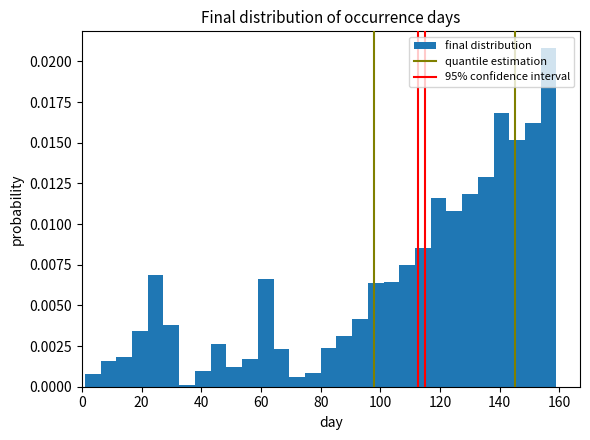

Around what value on the x-axis is the tallest bar? Give the approximate position of its centre, as read against the axis.

156